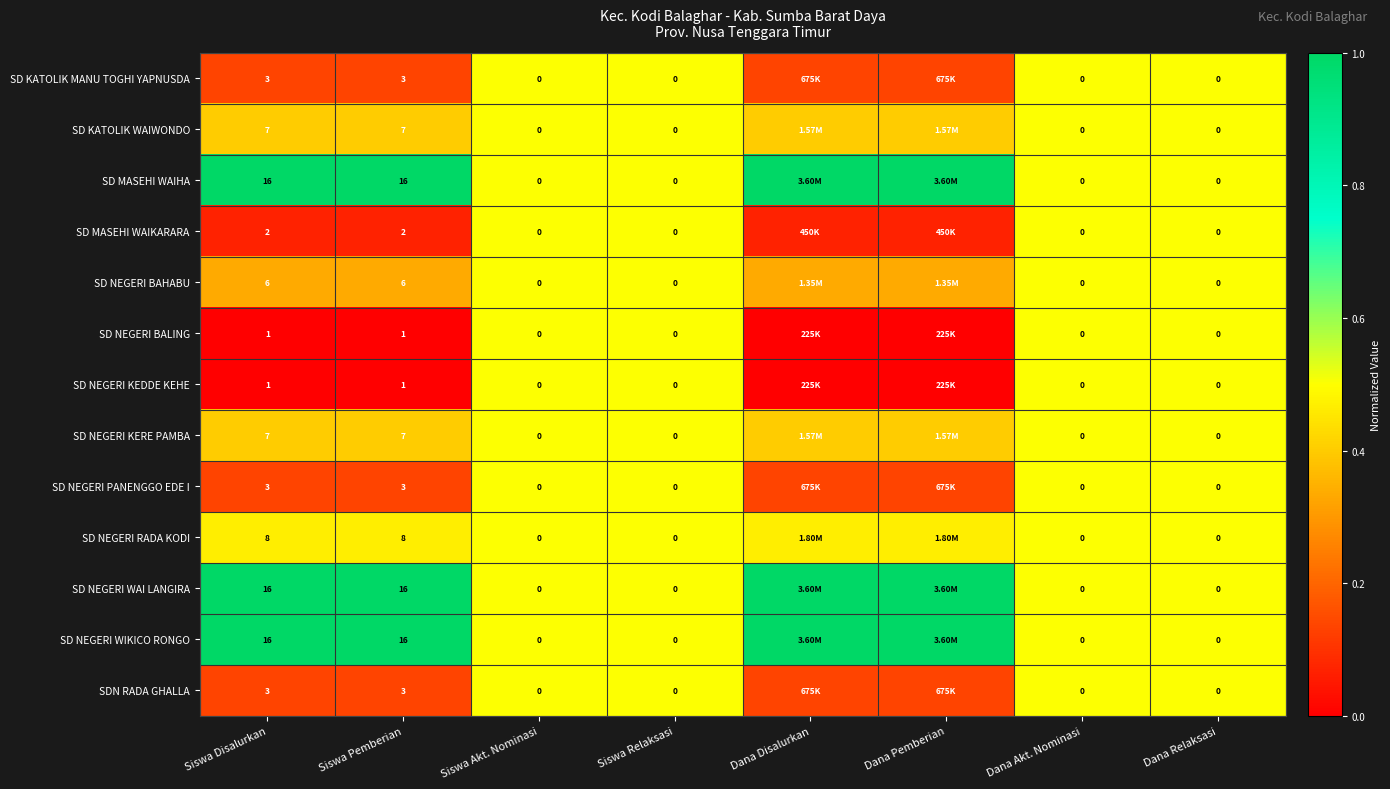

Is the value of SD NEGERI BAHABU at Siswa Pemberian greater than the value of SD NEGERI WAI LANGIRA at Dana Pemberian?

No